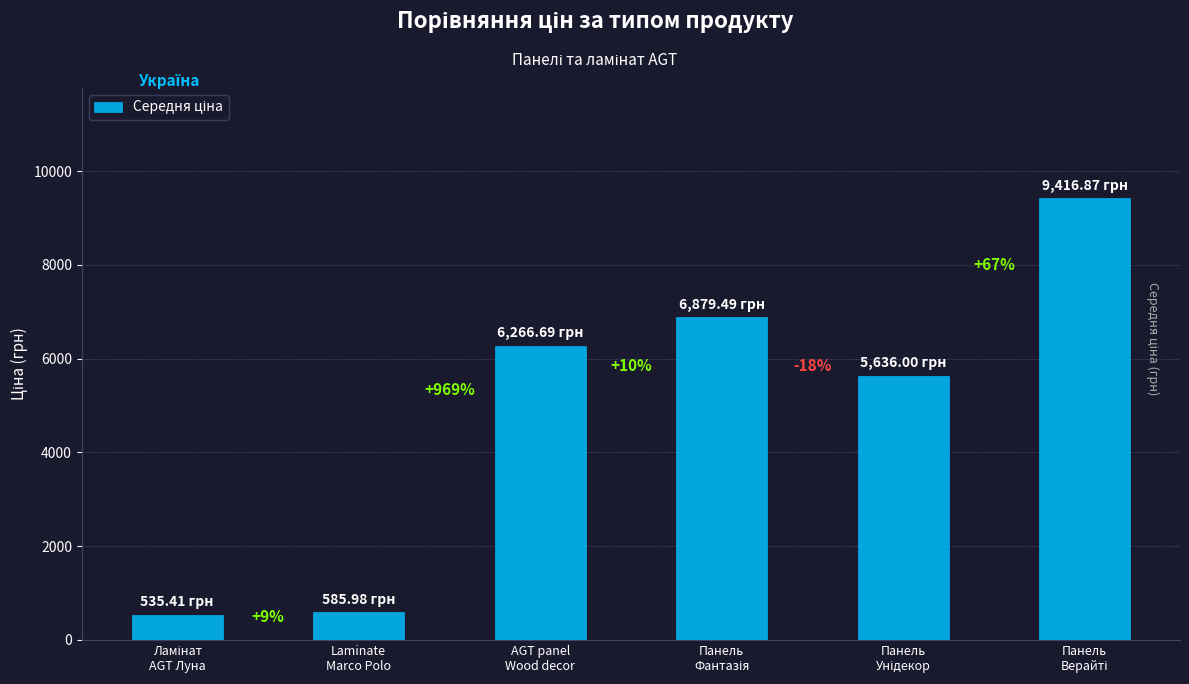

Reading left to right, list all the values displayed in this chart.

Ламінат
AGT Луна=535.4	Laminate
Marco Polo=586.0	AGT panel
Wood decor=6266.7	Панель
Фантазія=6879.5	Панель
Унідекор=5636.0	Панель
Верайті=9416.9